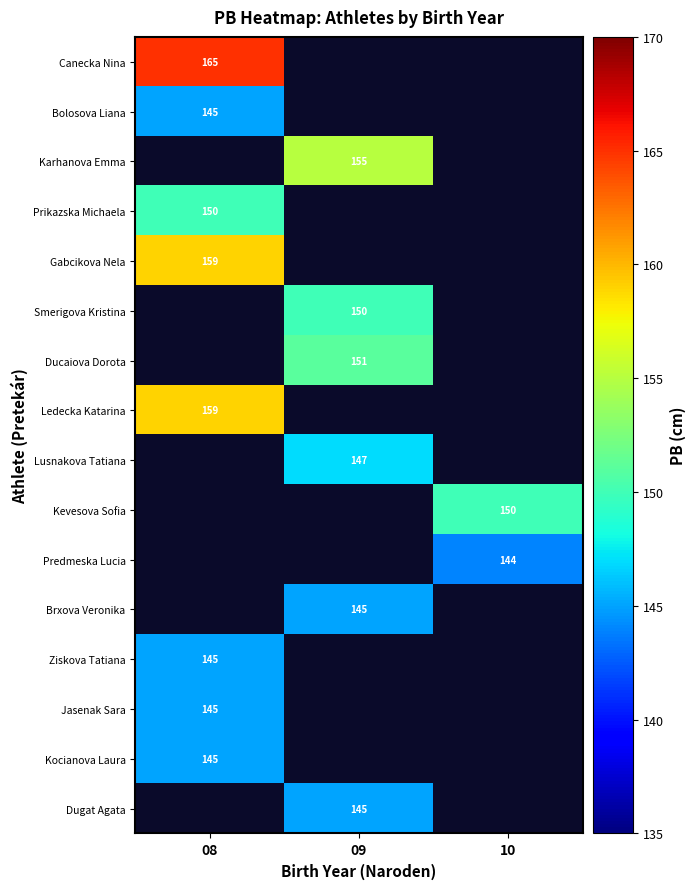

True or false: Kocianova Laura has a value of 252.8 at 08.

False